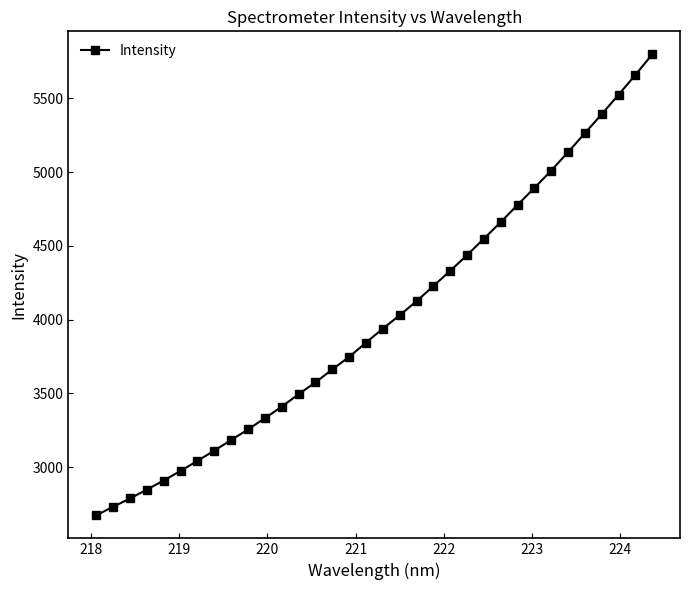

What is the difference between the maximum and second lowest values?

3065.6